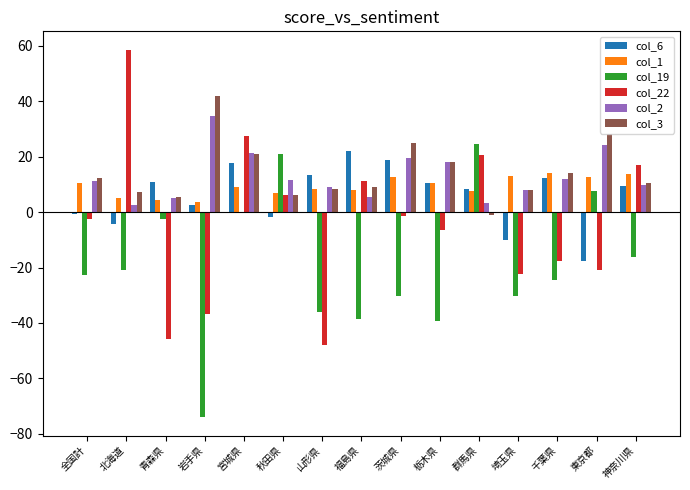

Where does the col_1 series first go above 8?

全国計